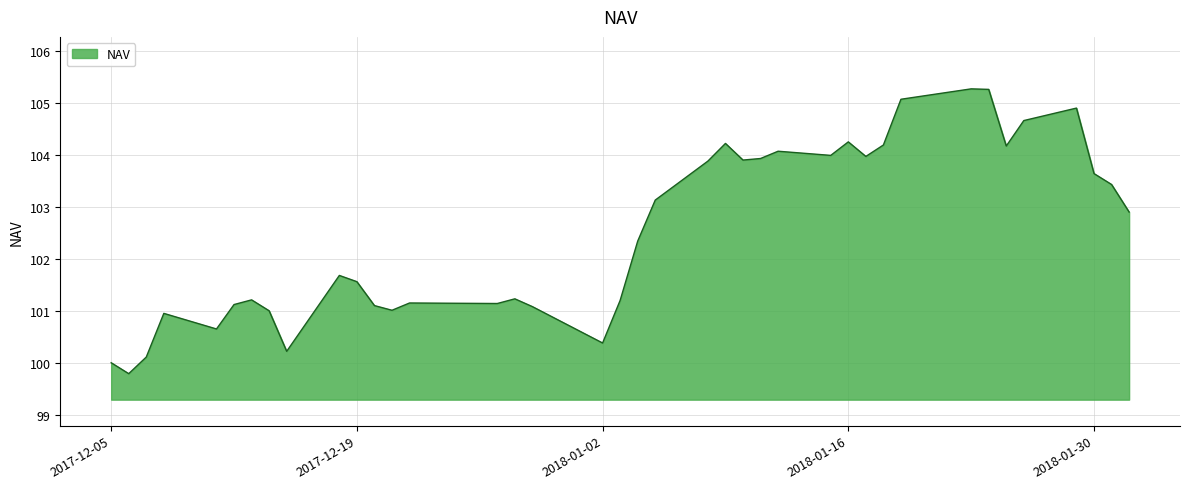

What is the minimum value shown in the chart?

99.8